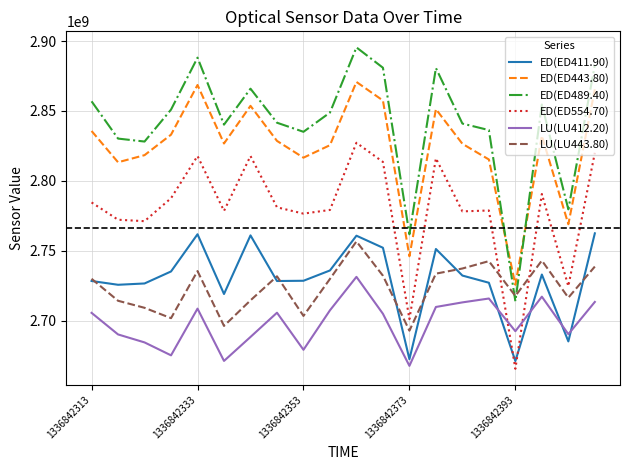

Which series ends up on top after the final intersection of ED(ED411.90) and ED(ED554.70)?

ED(ED554.70)